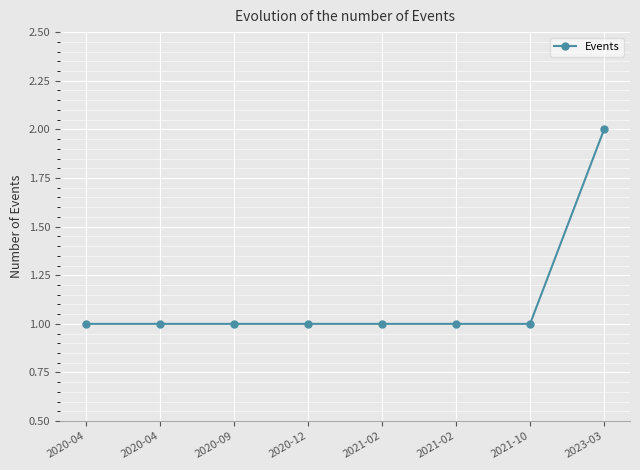

How many data points does each series have?

8